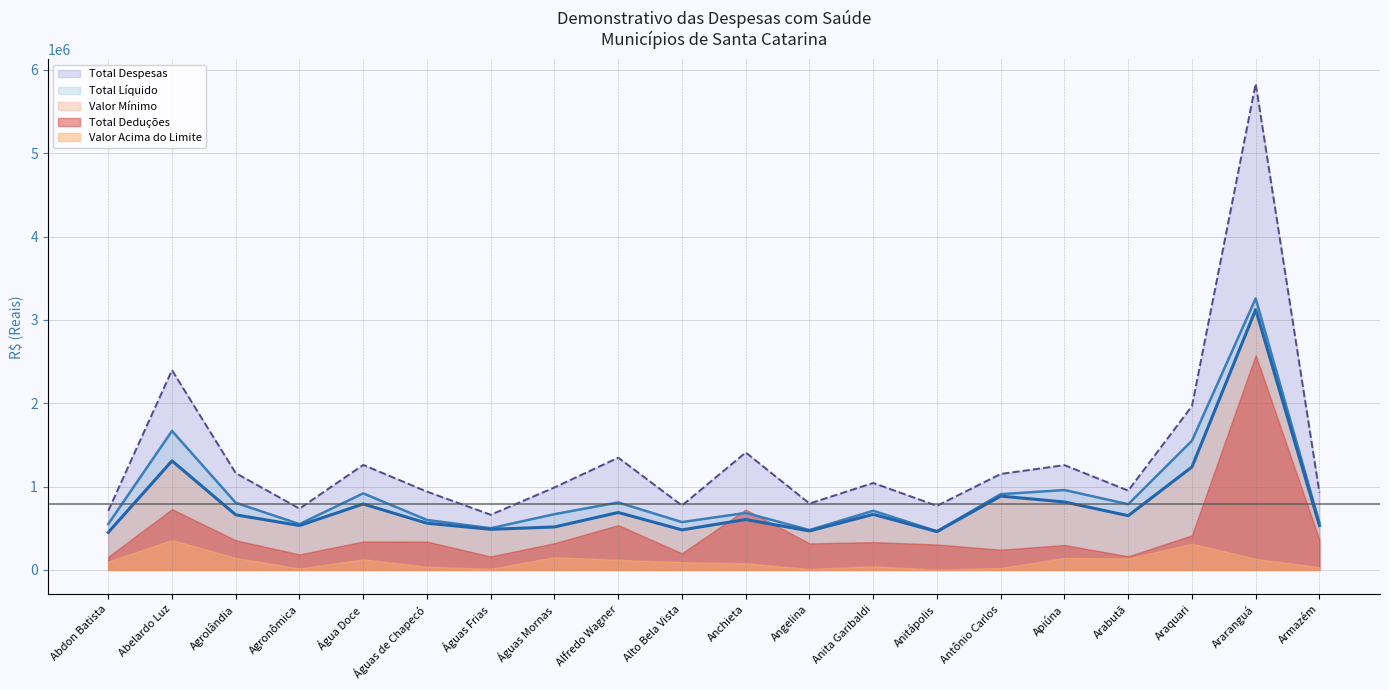

What value does the Total Líquido series have at Anchieta?

683966.3